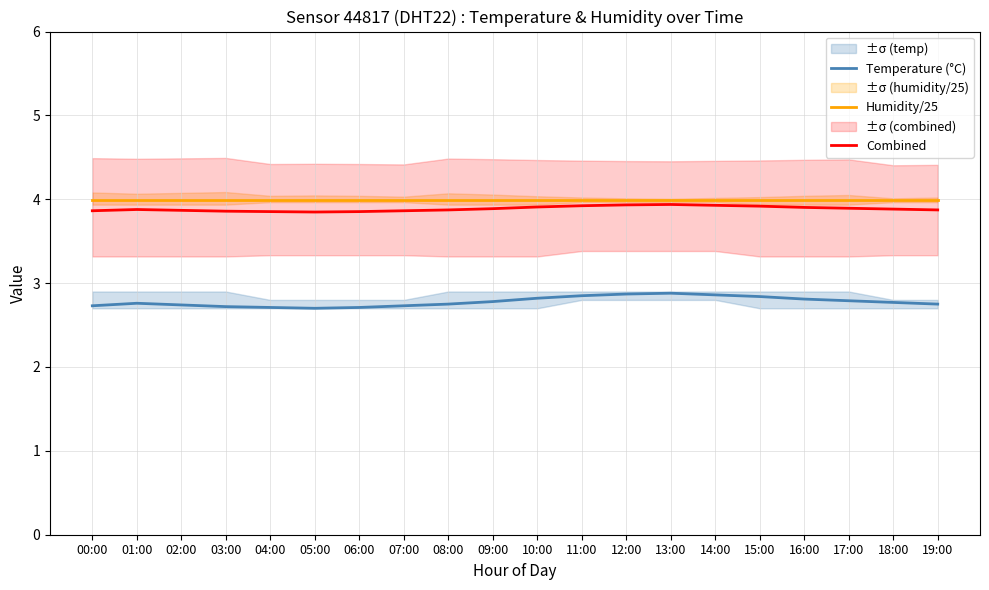

How many interior local peaks does the Combined series have?

2